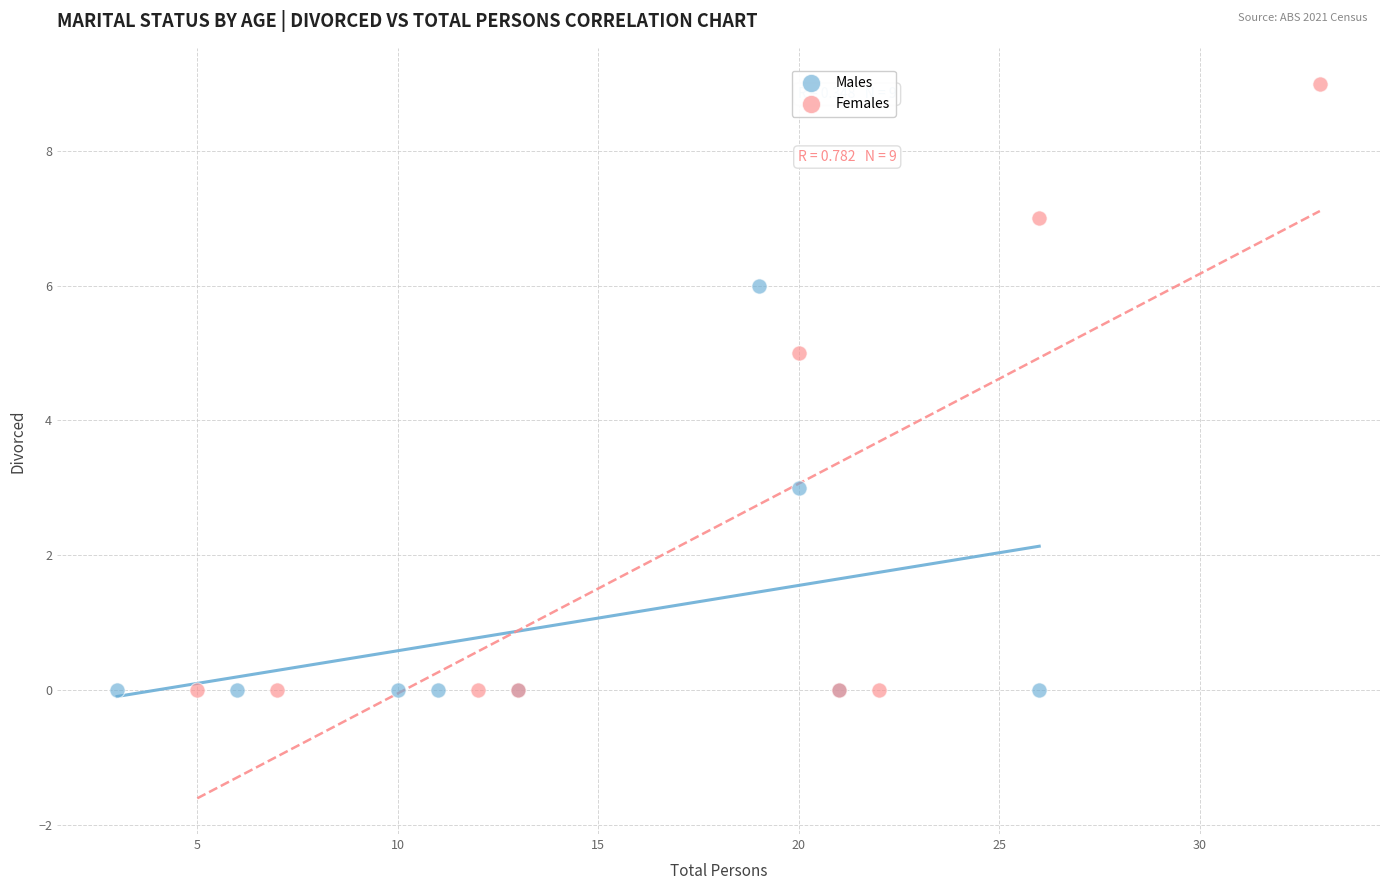

What are all the series names shown in the legend?

Males, Females